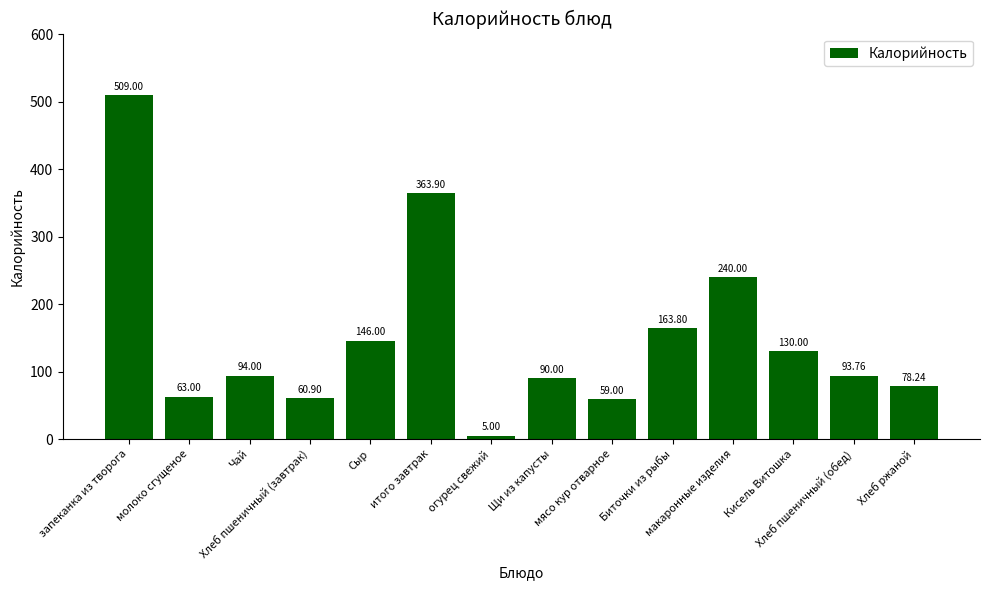

True or false: the data shows 136.8 at Щи из капусты.

False